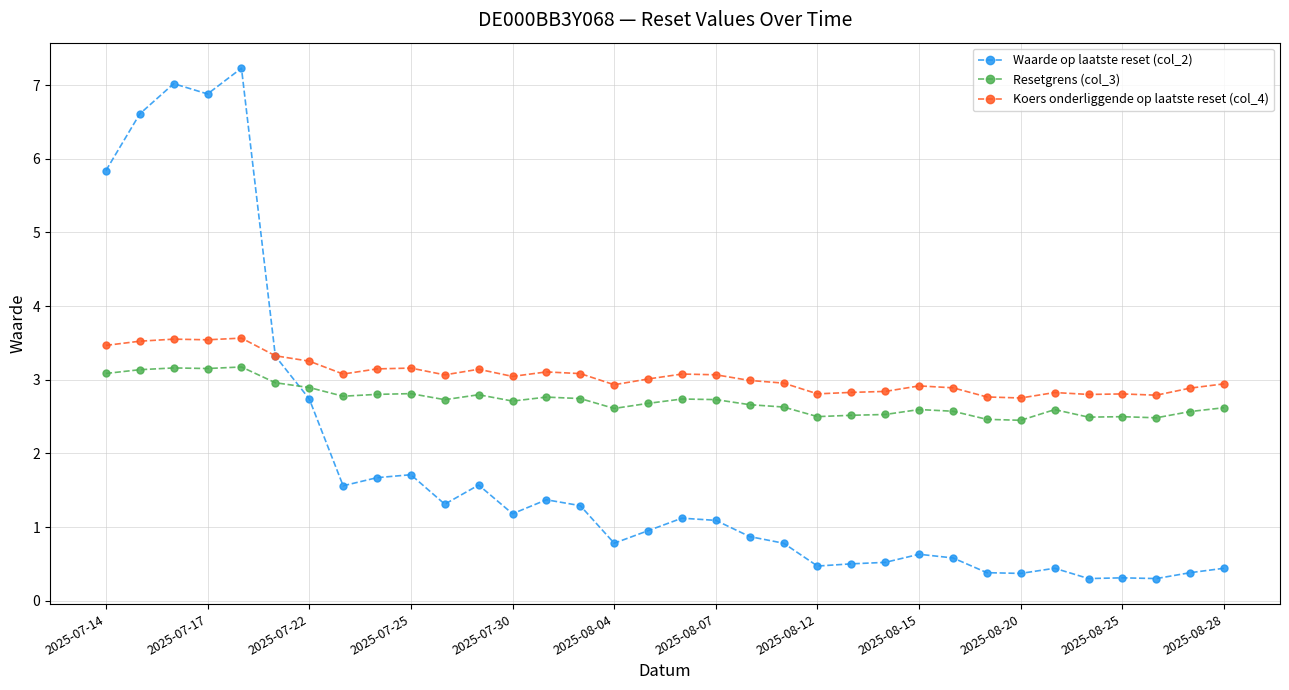

What is the value of the Waarde op laatste reset (col_2) point at the 25th from the left?

0.6